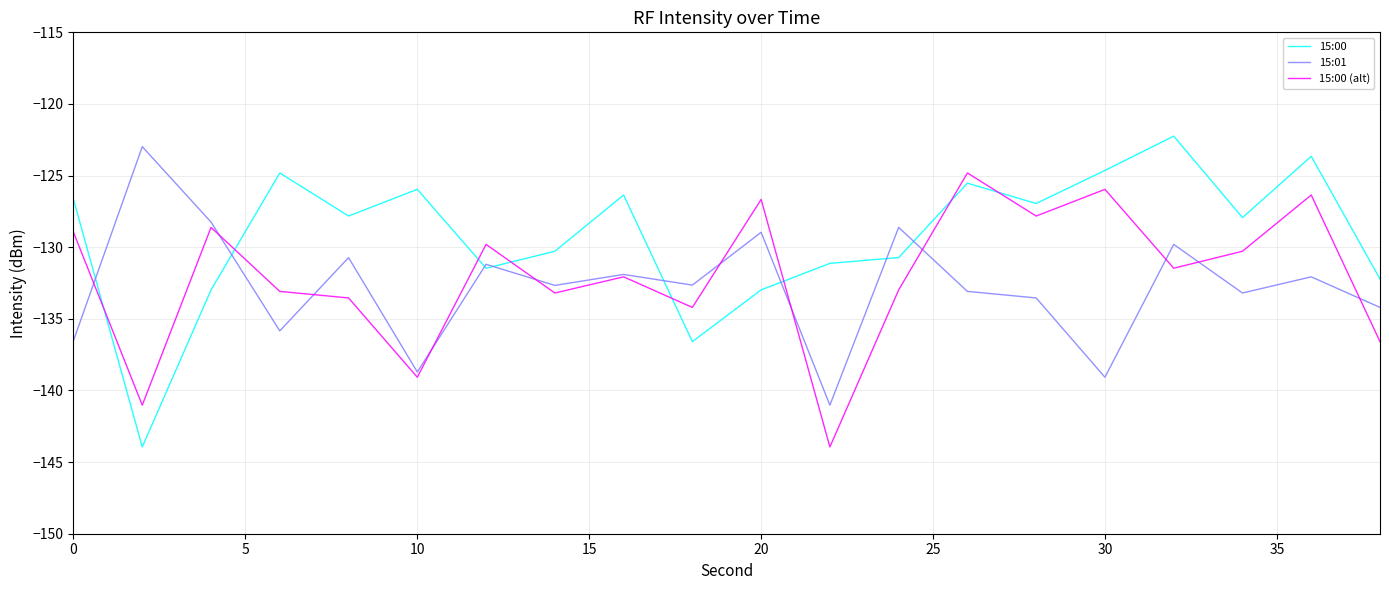

True or false: 15:00 and 15:00 (alt) intersect in this chart.

True